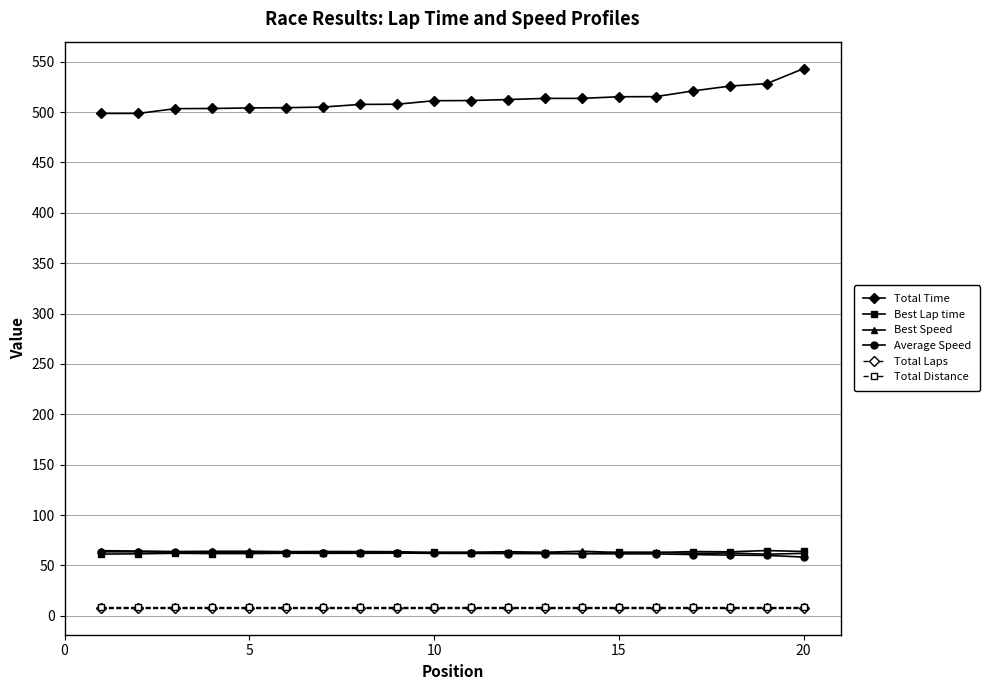

At how many categories does at least one series exceed 452?

20